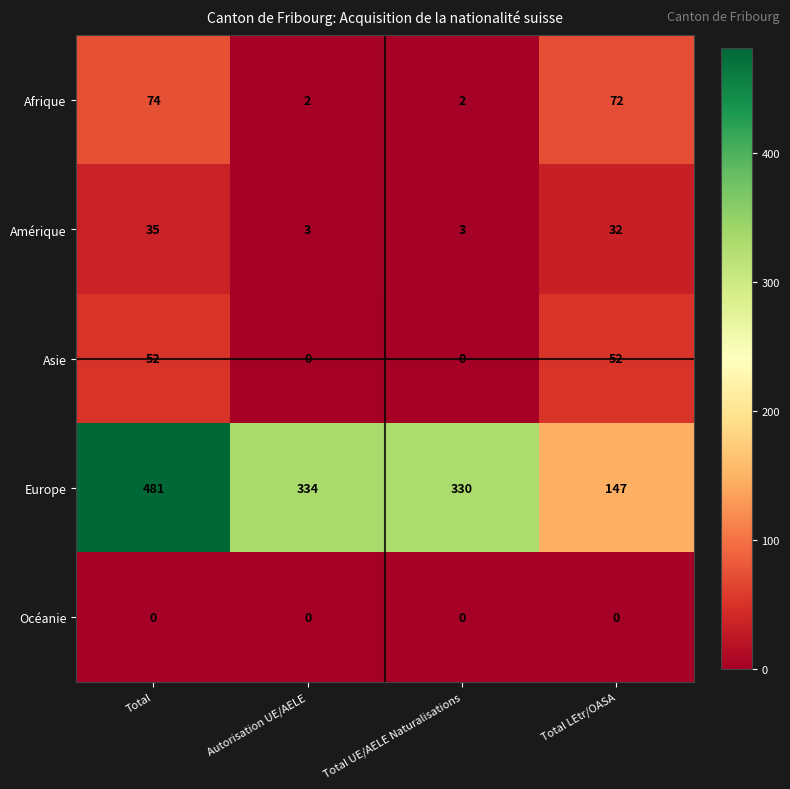

Rank the series at Total from highest to lowest value.

Europe, Afrique, Asie, Amérique, Océanie